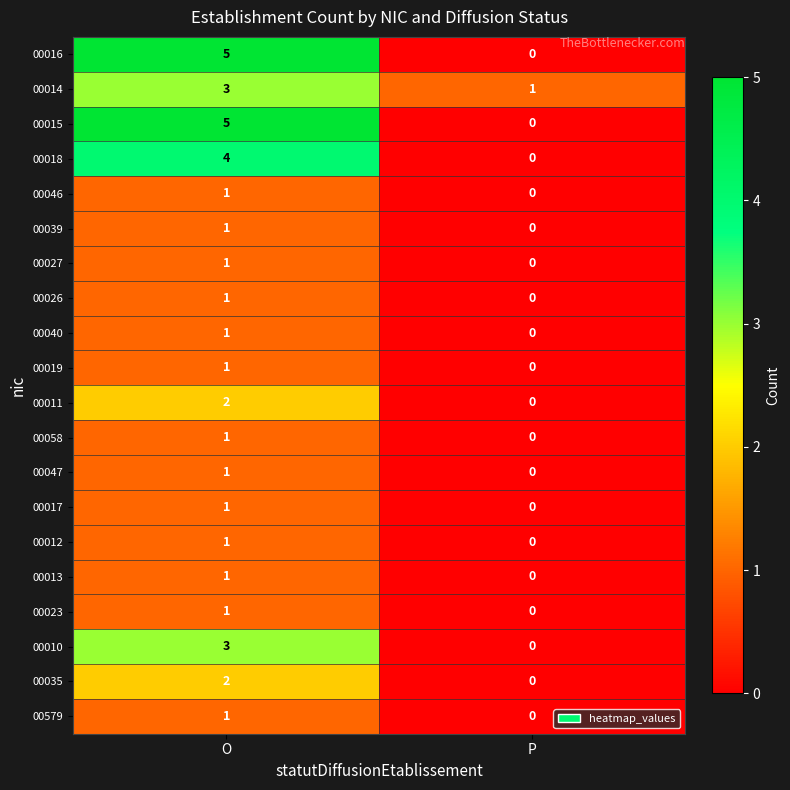

The value of 00013 at P is 0. True or false?

True